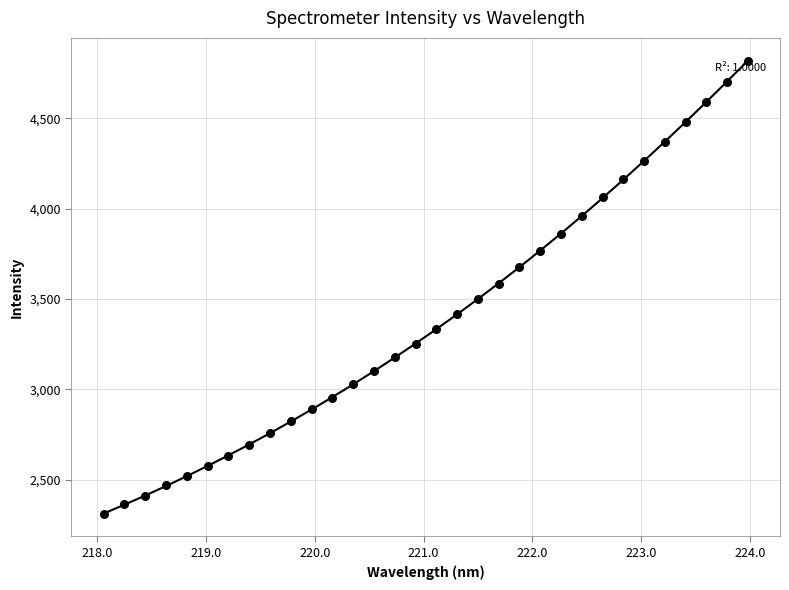

What is the range of Y values (max minus min)?

2508.0